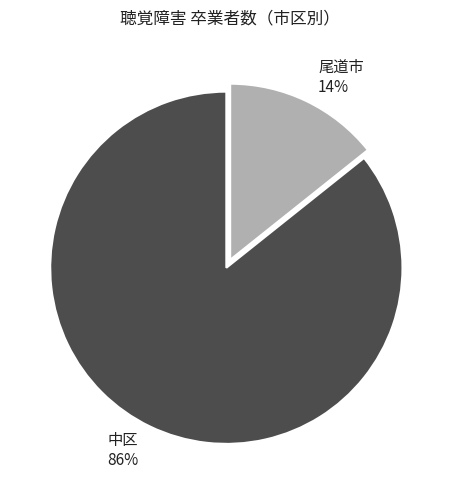

Rank the categories by value from highest to lowest.

中区, 尾道市